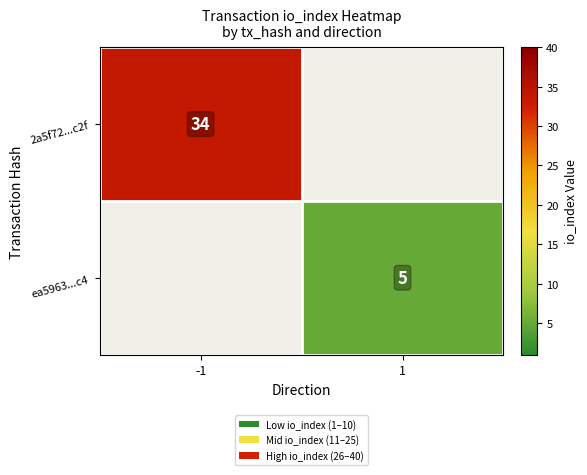

At how many categories does at least one series exceed 24?

1